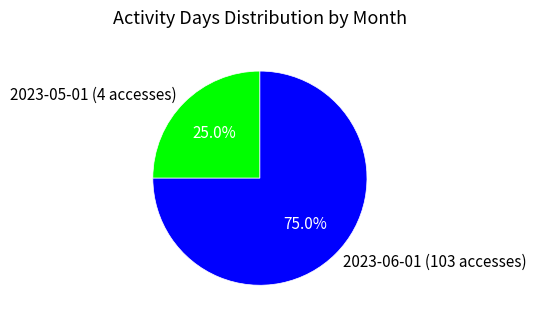

Rank the categories by value from lowest to highest.

2023-05-01 (4 accesses), 2023-06-01 (103 accesses)